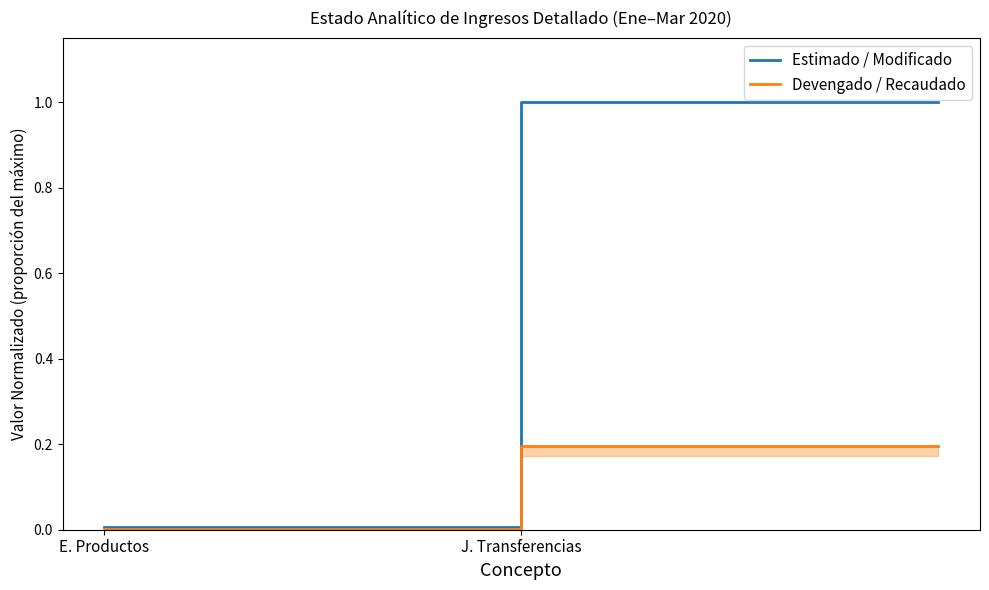

The Devengado / Recaudado series shows 0.3 at J. Transferencias. True or false?

False